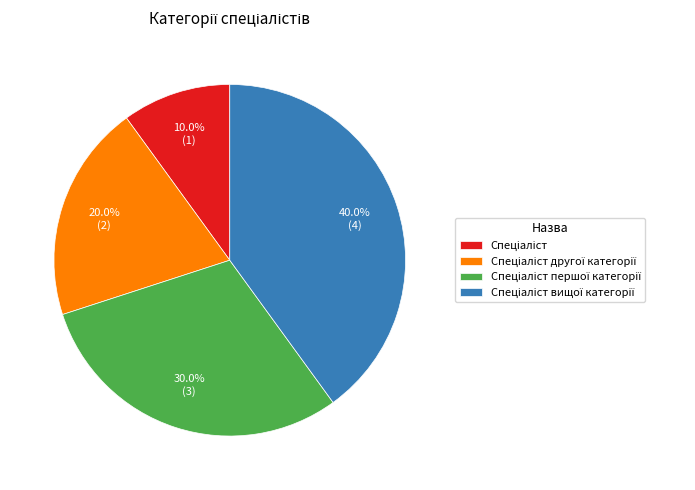

Is there any slice that represents more than half of the pie?

No